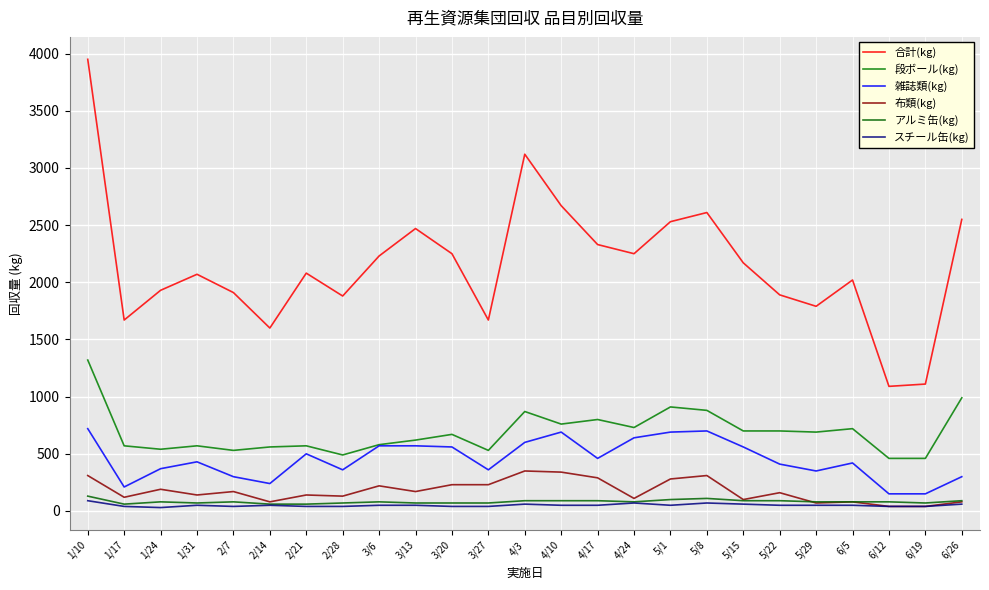

What is the greatest value displayed?

3950